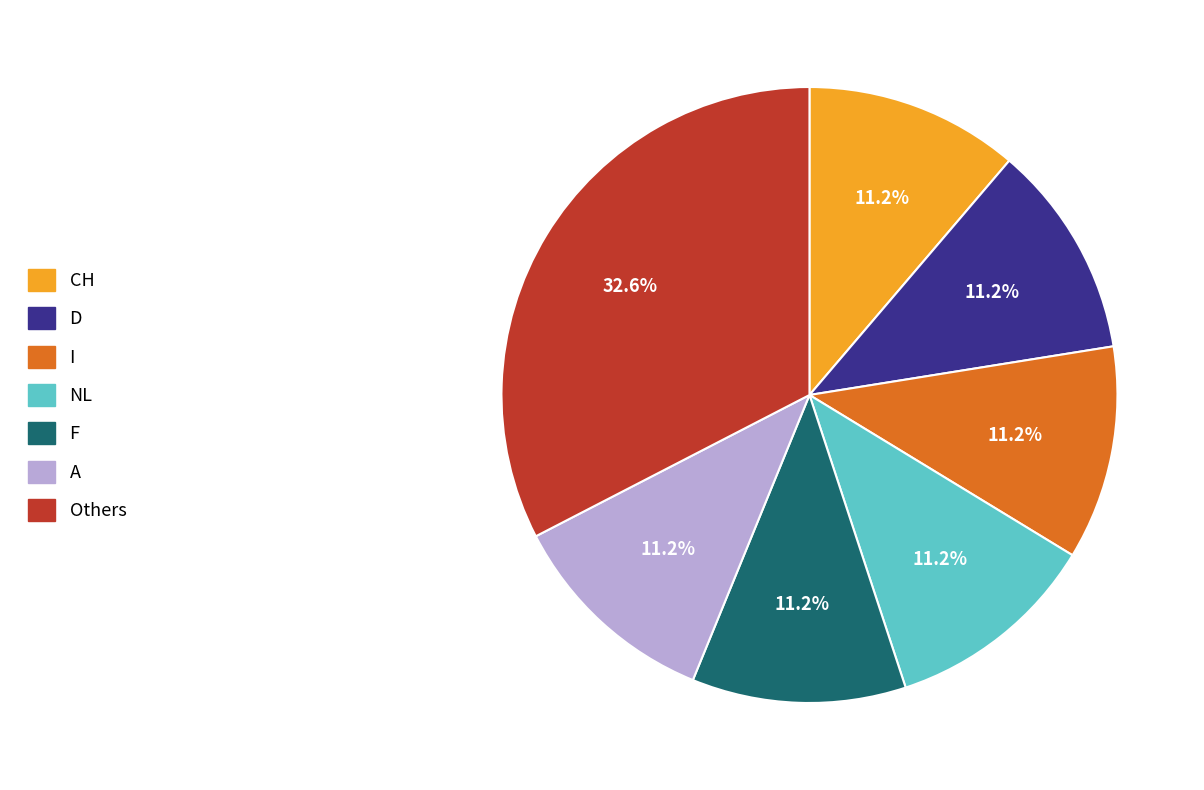

Is there any slice that represents more than half of the pie?

No